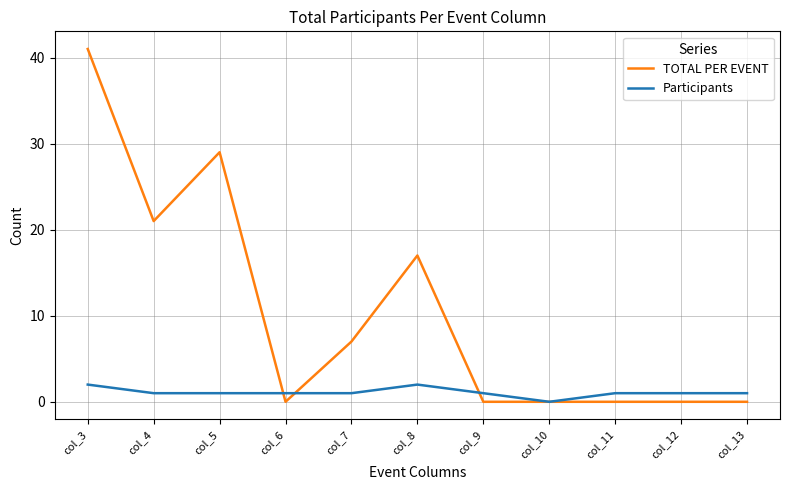

Which series has the widest spread of values?

TOTAL PER EVENT